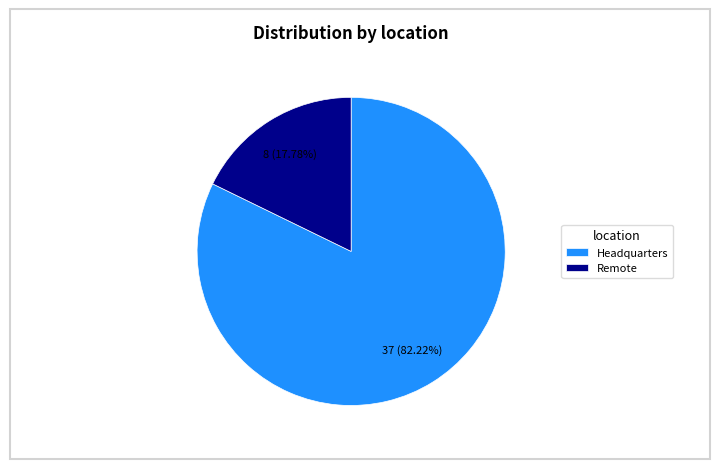

Is the sum of Headquarters and Remote greater than half?

Yes